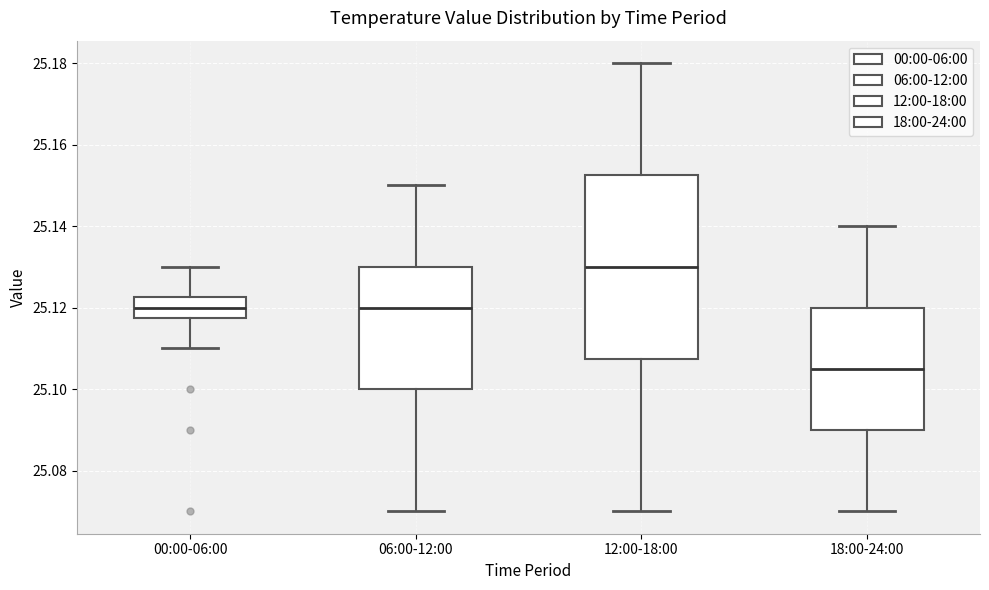

Where does the lower whisker of the box for 18:00-24:00 end on the y-axis? The values are not printed on the chart, so give them approximately, as read against the axis.

25.070